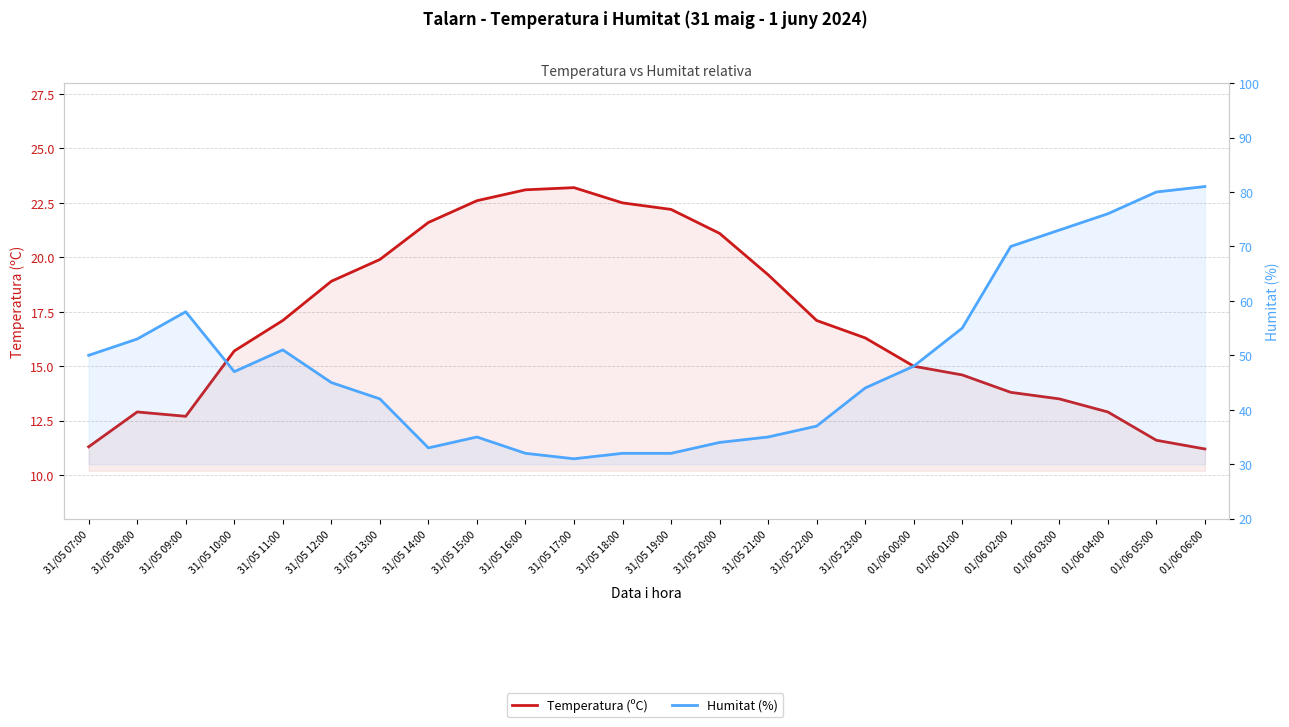

How many interior local peaks does the Temperatura (ºC) series have?

2